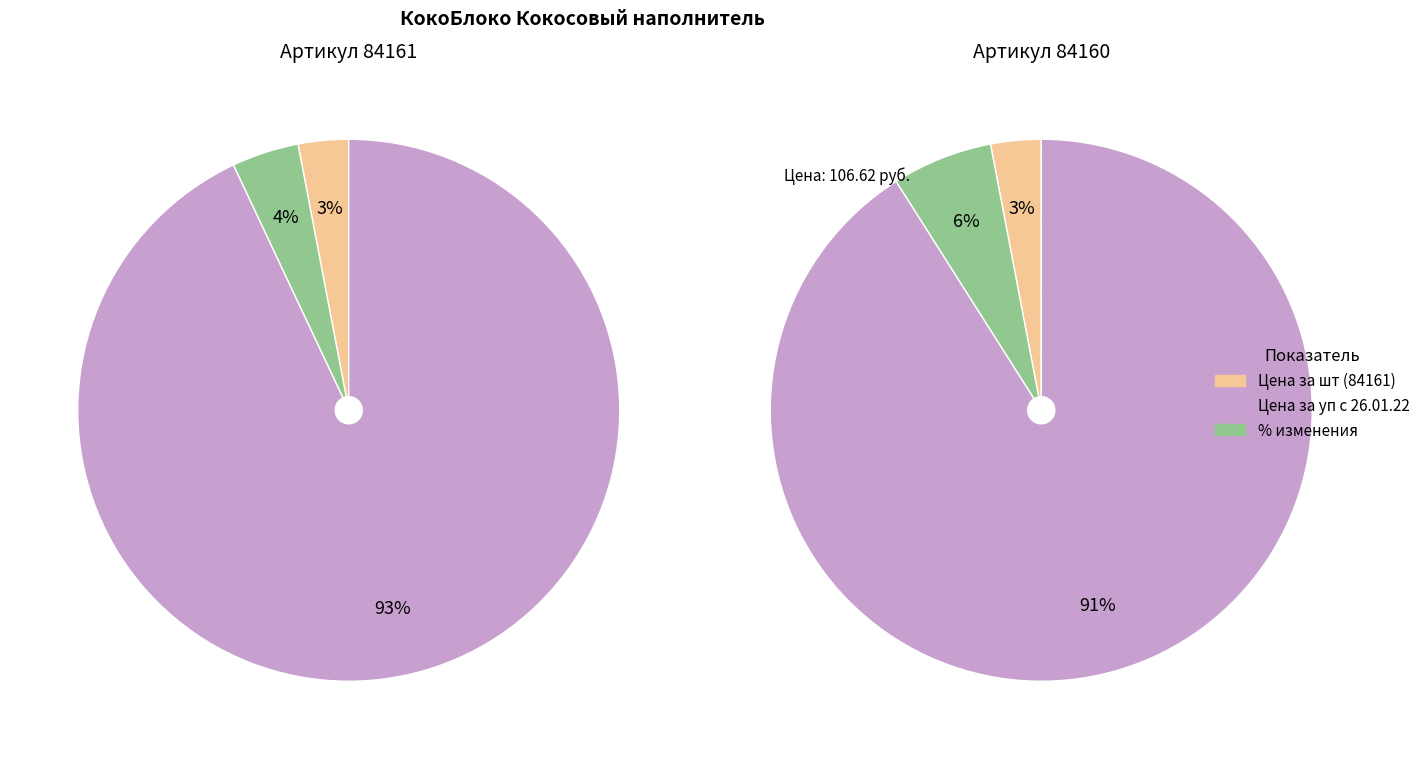

To the nearest percent, what percentage of the pie is 84161?

50%